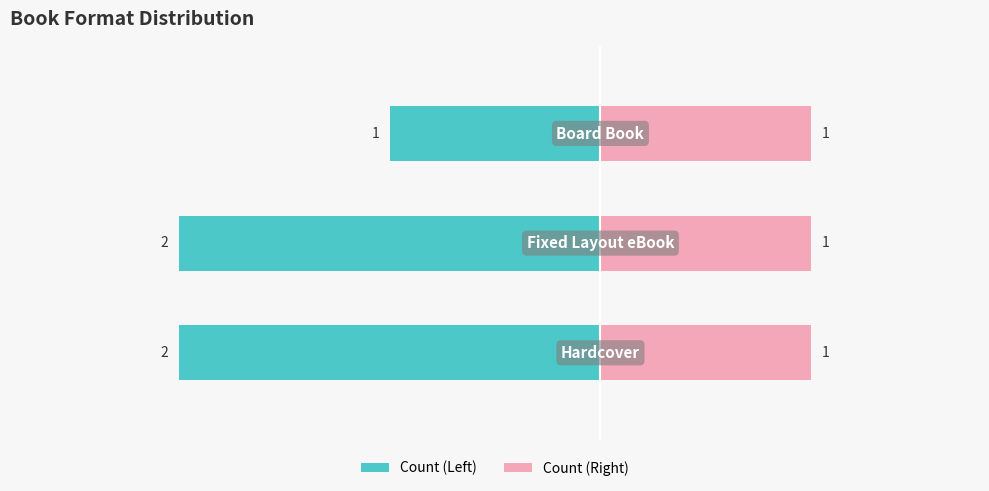

The Count (Right) series shows 0.1 at 2. True or false?

False